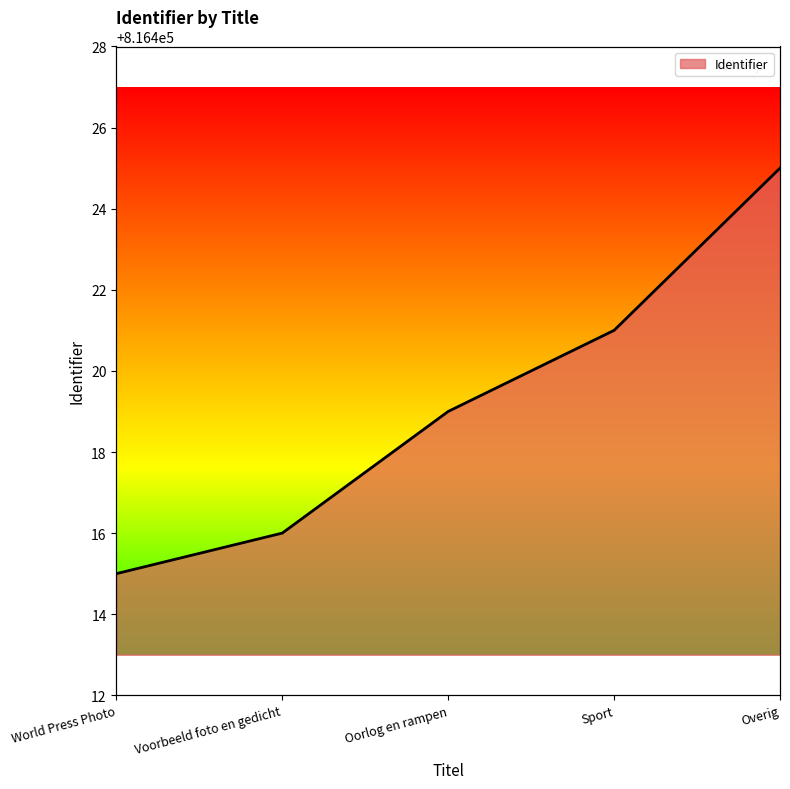

What is the smallest value displayed?

816415